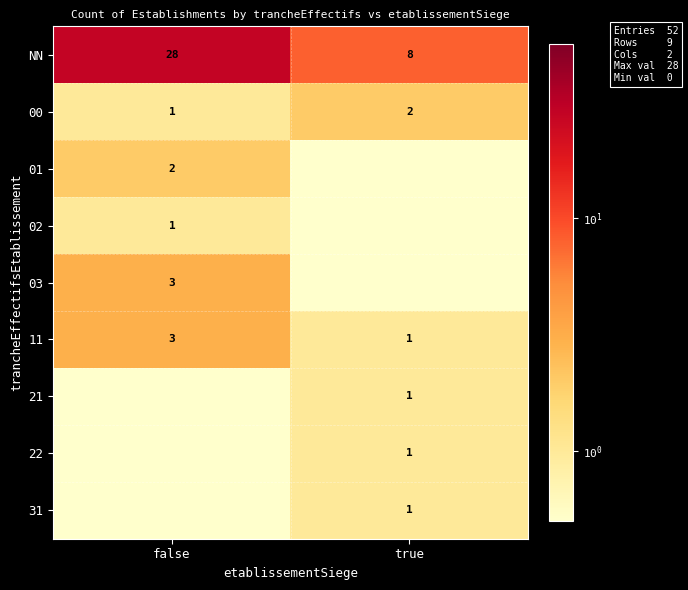

Is it true that 01 equals 2.7 at false?

False